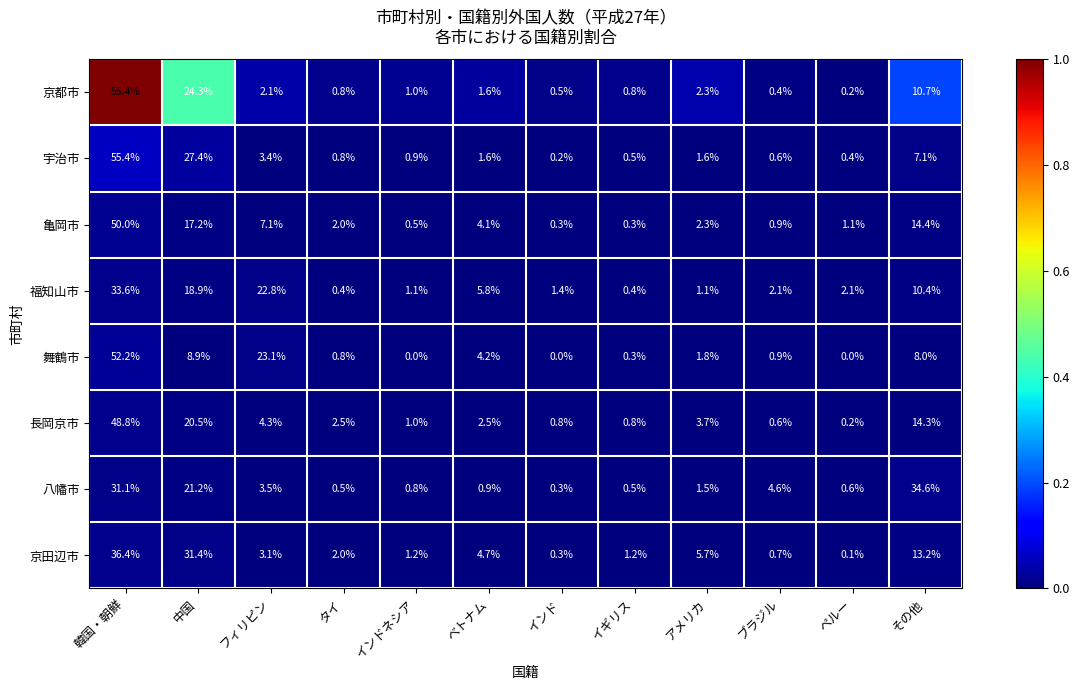

What is the total value across all series at フィリピン?

69.4